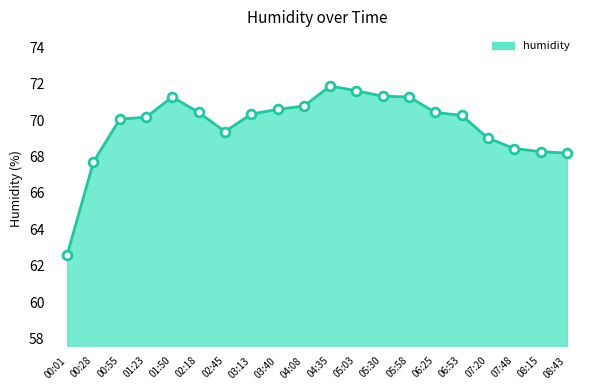

Approximately how many times larger is the value at 05:30 compared to 05:58?

1.0